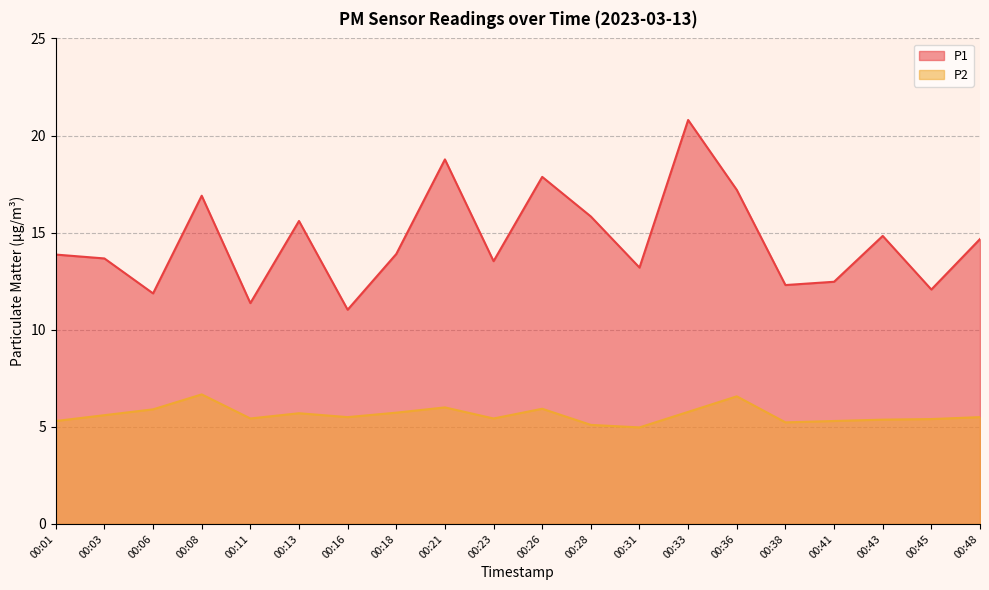

Which category has the highest value across all series?

00:33